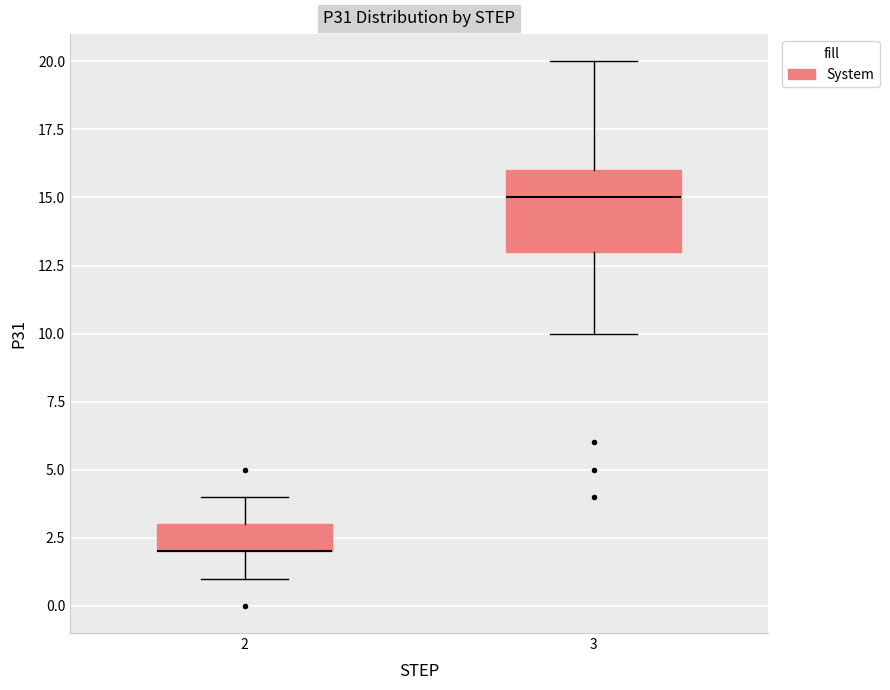

Comparing the boxes themselves (not the whiskers), which one is the tallest?

3